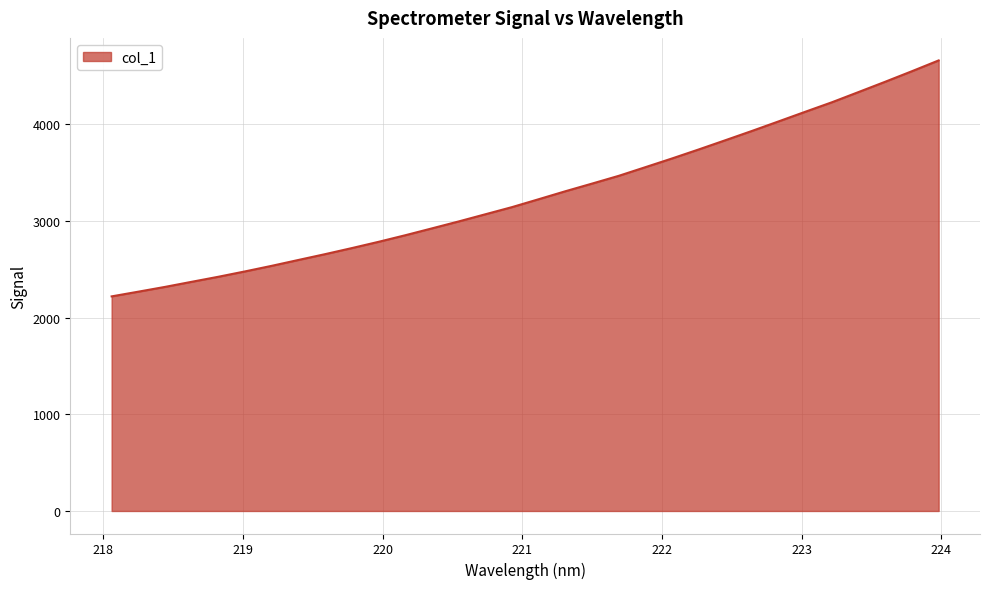

Reading left to right, what are all the values shown in this chart?

2220.9	2269.6	2319.1	2371.8	2424.1	2479.6	2537.4	2598.1	2658.3	2720.9	2785.7	2853.7	2924.9	2996.6	3070.7	3144.9	3226.6	3309.1	3388.2	3468.5	3558.3	3648.5	3741.7	3837.1	3933.5	4032.4	4132.0	4230.4	4336.2	4442.7	4551.5	4662.9